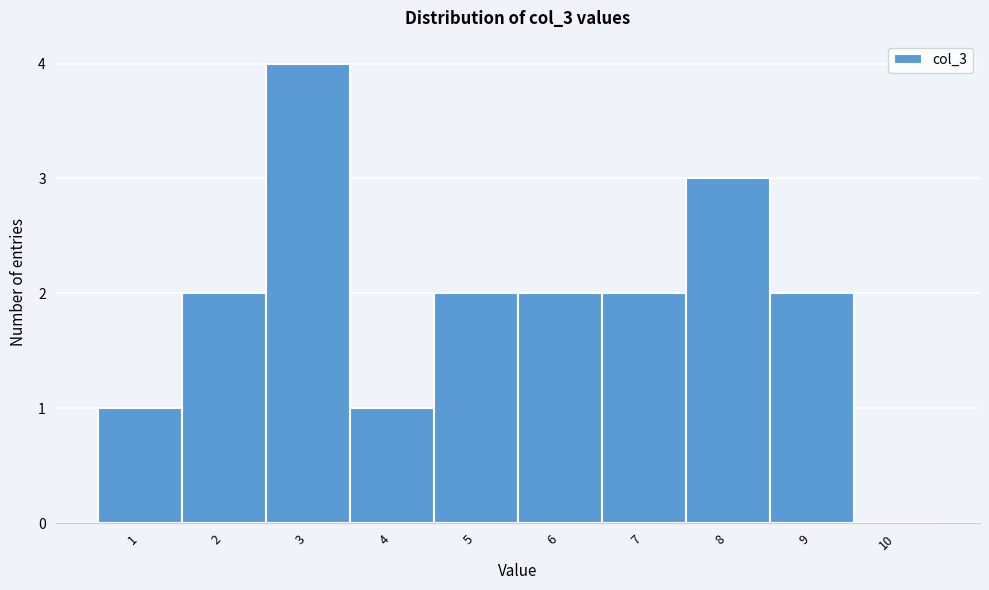

Reading left to right, list every bar in this chart as the range it spans on the x-axis followed by its height. The values are not printed on the chart, so give them approximately, as read against the axis.

0.5 to 1.5: 1
1.5 to 2.5: 2
2.5 to 3.5: 4
3.5 to 4.5: 1
4.5 to 5.5: 2
5.5 to 6.5: 2
6.5 to 7.5: 2
7.5 to 8.5: 3
8.5 to 9.5: 2
9.5 to 10.5: 0